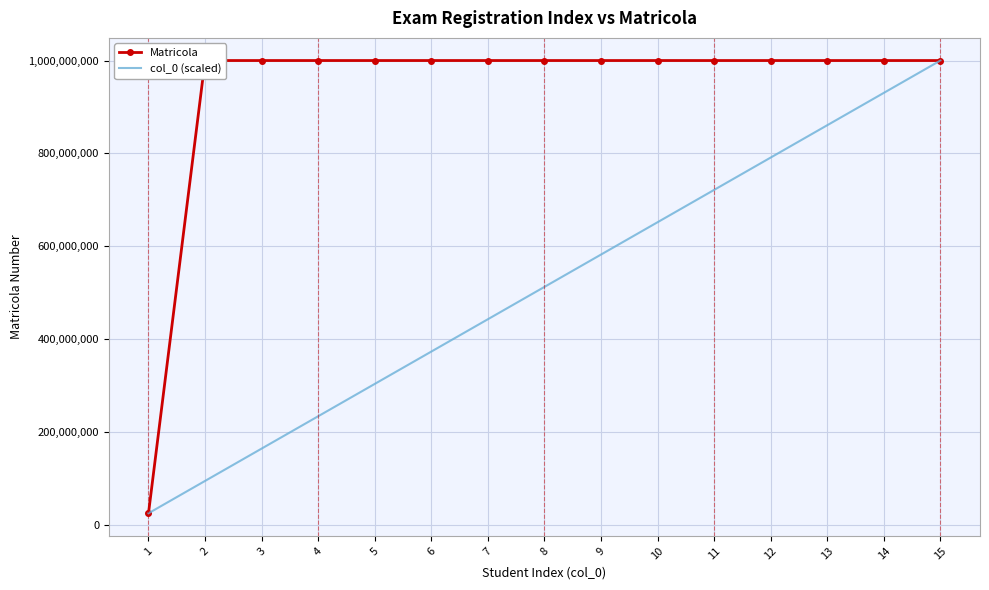

Is it true that col_0 (scaled) equals 1126500810.0 at 12?

False